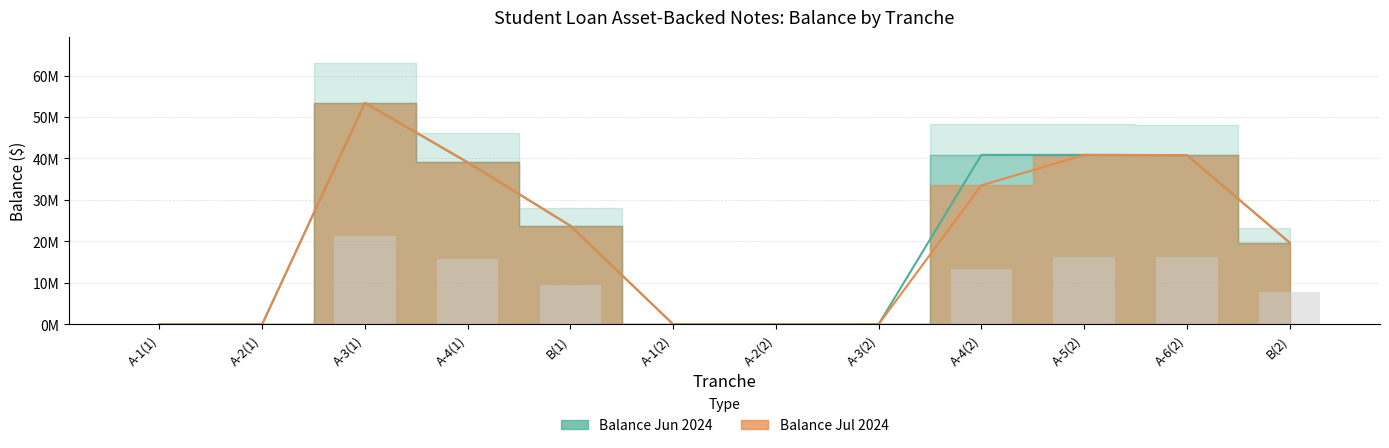

The Balance Jun 2024 series shows 58168997 at A-4(2). True or false?

False